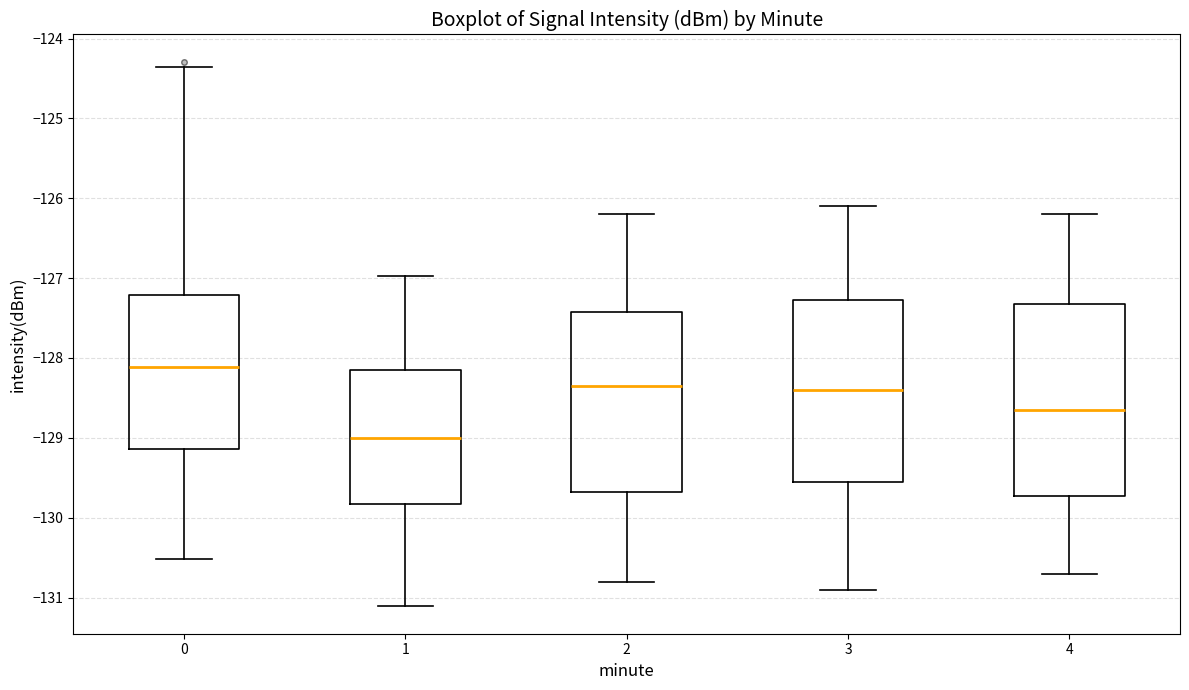

Which box is the tallest, from its lower edge to its upper edge?

4